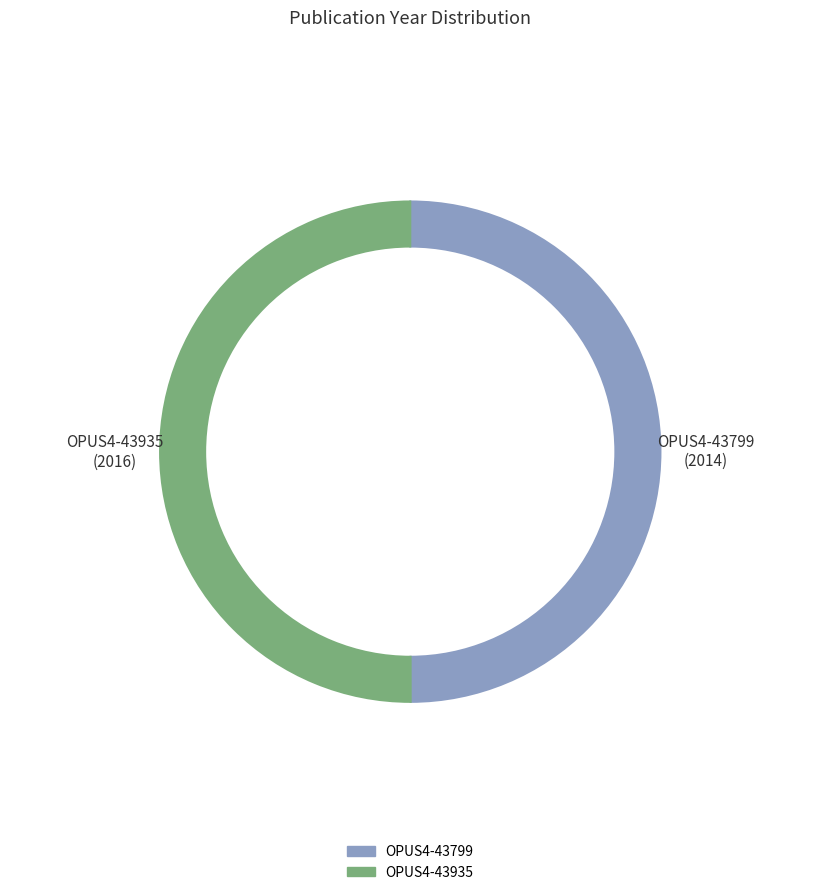

What percentage is the OPUS4-43799 slice, to the nearest percent?

50%